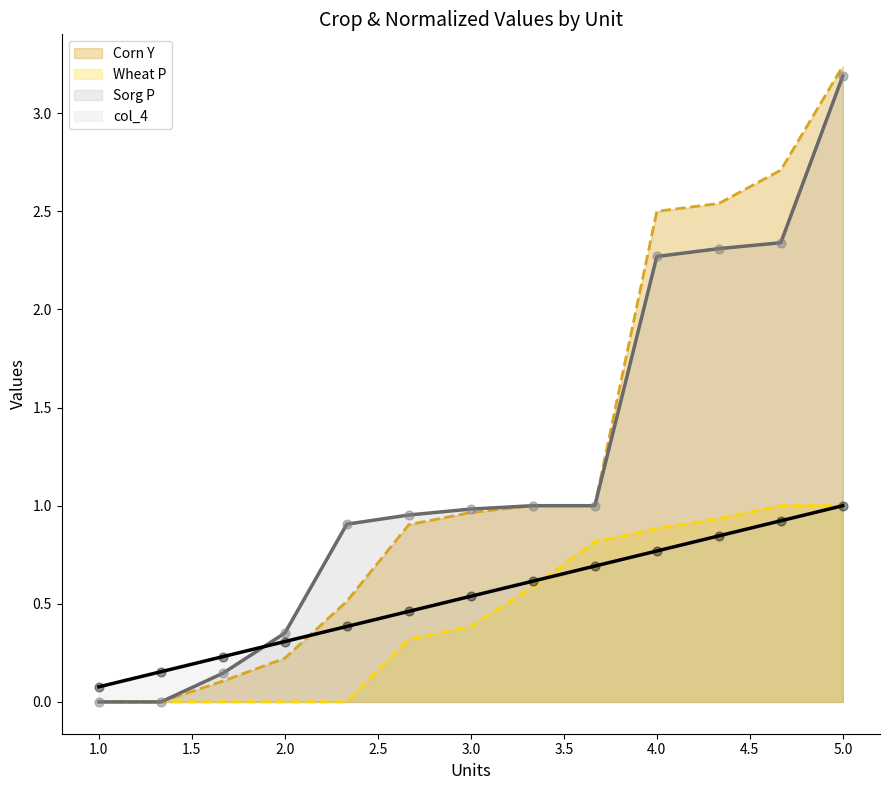

Which series has the largest total across all categories?

Corn Y